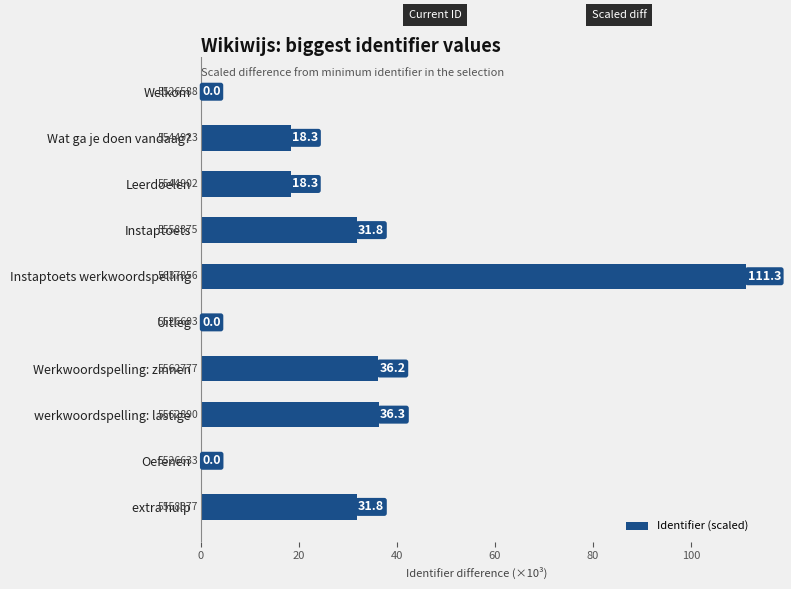

The chart shows a value of 31.8 at Instaptoets. True or false?

True